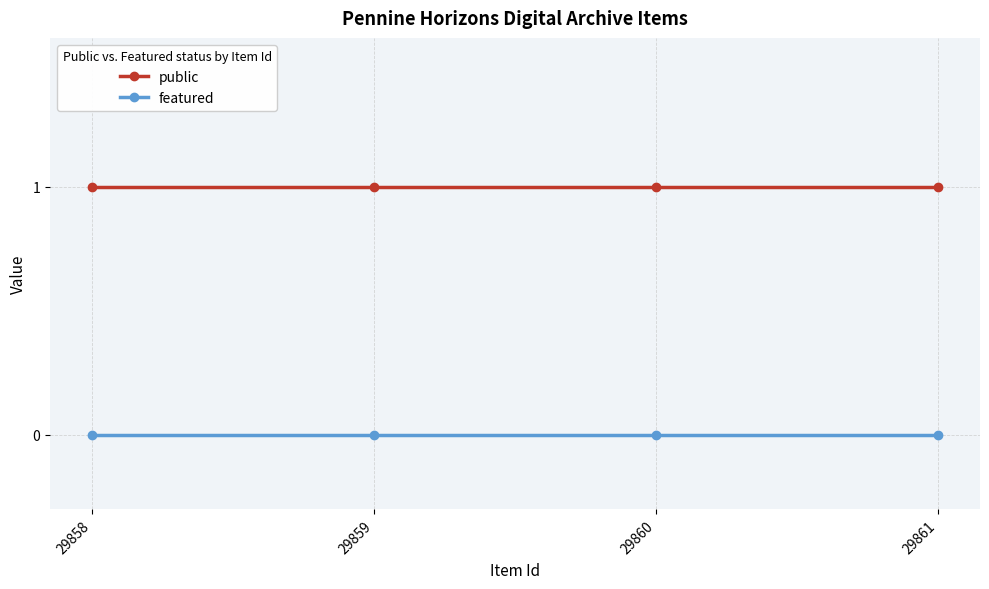

Reading left to right, extract all data points from this chart.

public: 29858=1	29859=1	29860=1	29861=1
featured: 29858=0	29859=0	29860=0	29861=0